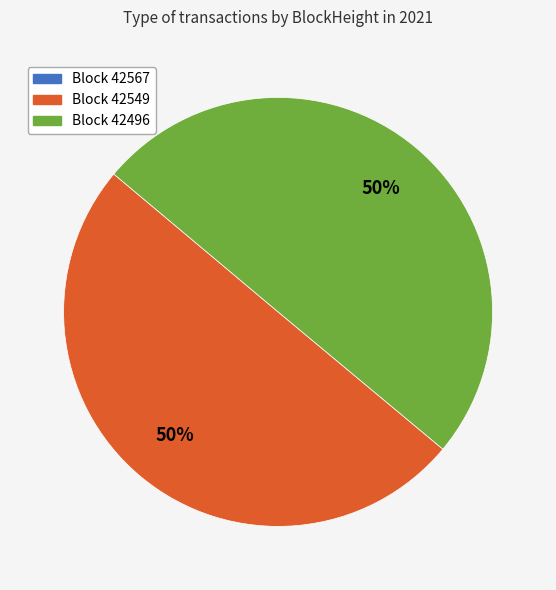

Approximately how many times larger is the value at Block 42496 compared to Block 42549?

1.0